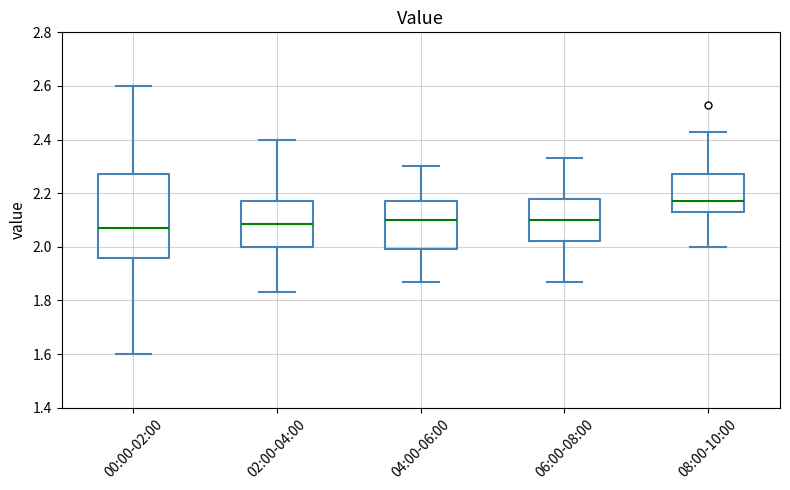

Reading left to right, transcribe this box plot: for each box, give where its median line is, the range the box spans, and where its two whiskers end, as read against the y-axis. The values are not printed on the chart, so give them approximately, as read against the axis.

00:00-02:00: median 2.08, box 1.96 to 2.28, whiskers 1.60 to 2.60
02:00-04:00: median 2.08, box 2.00 to 2.18, whiskers 1.84 to 2.40
04:00-06:00: median 2.10, box 2.00 to 2.18, whiskers 1.88 to 2.30
06:00-08:00: median 2.10, box 2.02 to 2.18, whiskers 1.88 to 2.34
08:00-10:00: median 2.18, box 2.14 to 2.28, whiskers 2.00 to 2.44